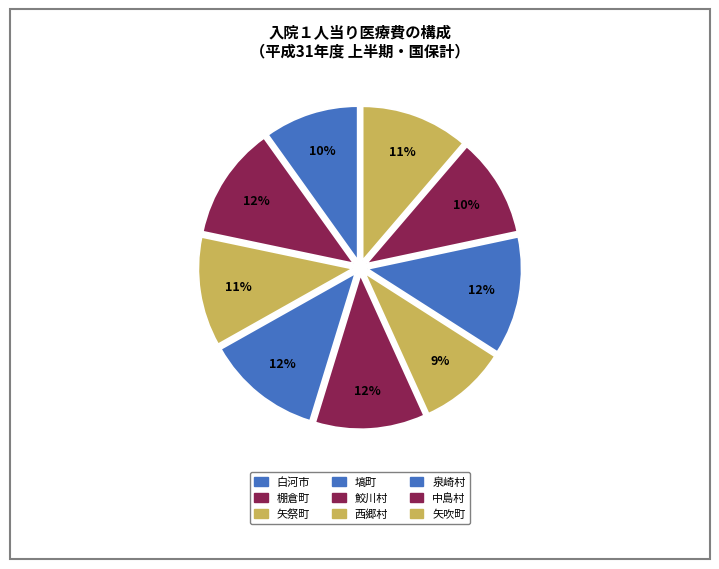

To the nearest percent, what is the average slice percentage?

11%